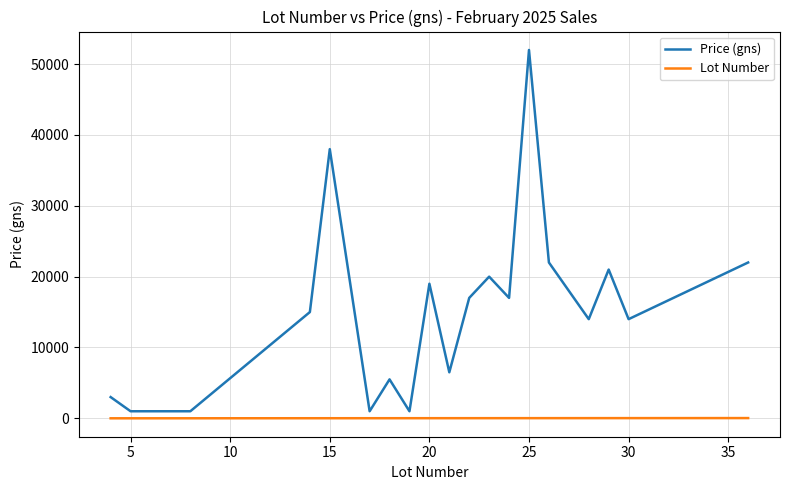

List the series in order of their overall mean, highest first.

Price (gns), Lot Number